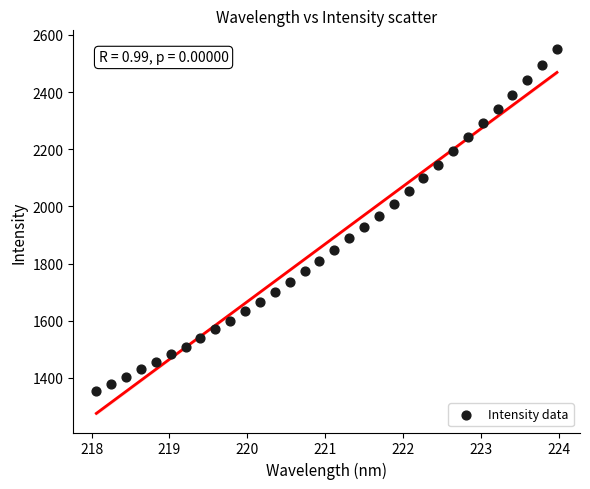

What is the range of X values (max minus min)?

5.9